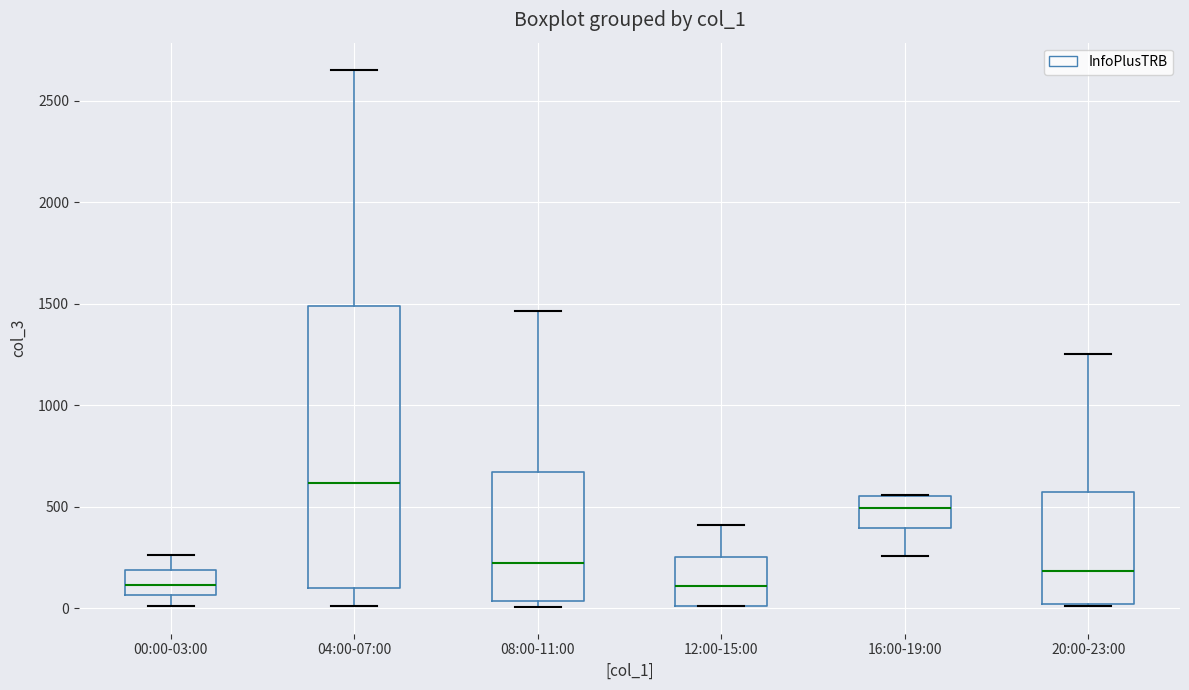

Where does the upper whisker of the box for 20:00-23:00 end on the y-axis? The values are not printed on the chart, so give them approximately, as read against the axis.

1250